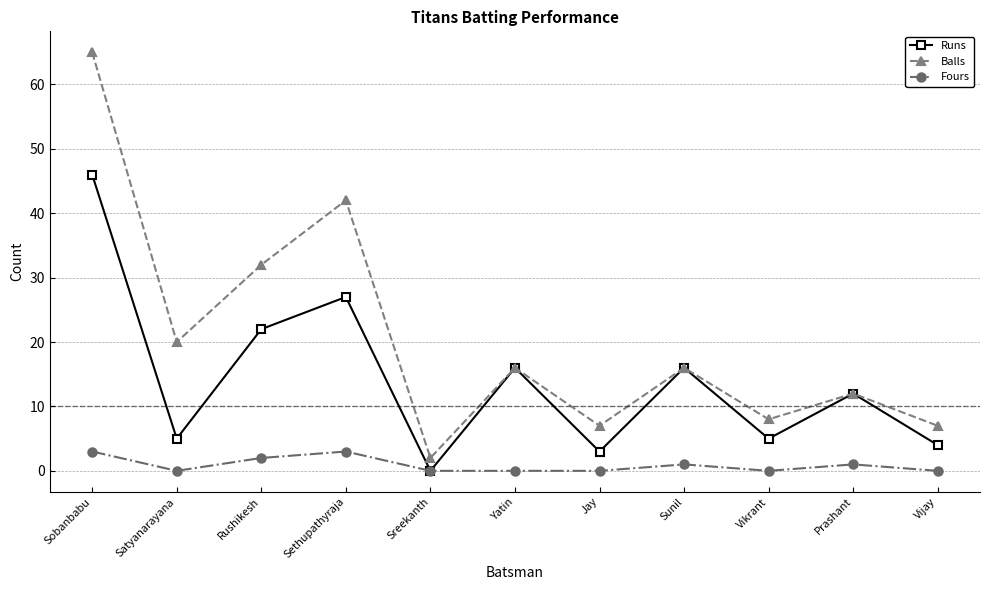

True or false: Balls and Fours cross at least once.

False